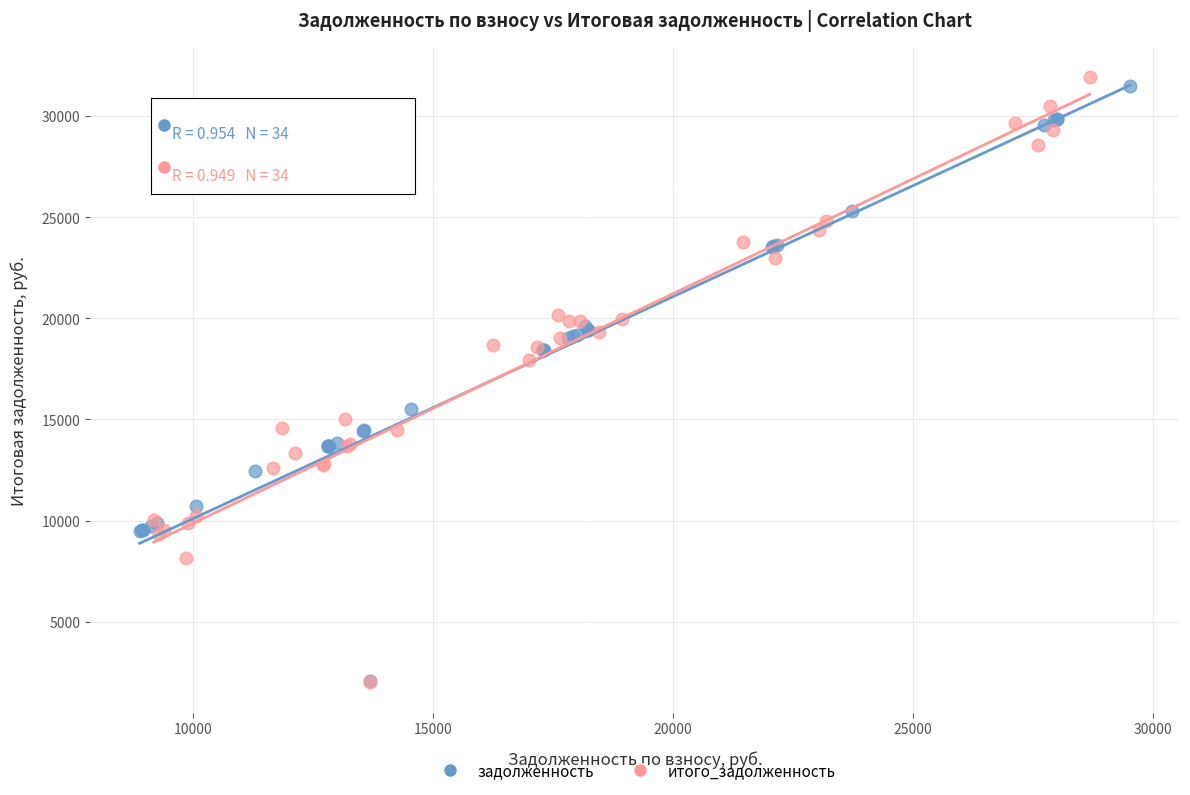

Which series has the largest Y range (max minus min)?

итого_задолженность